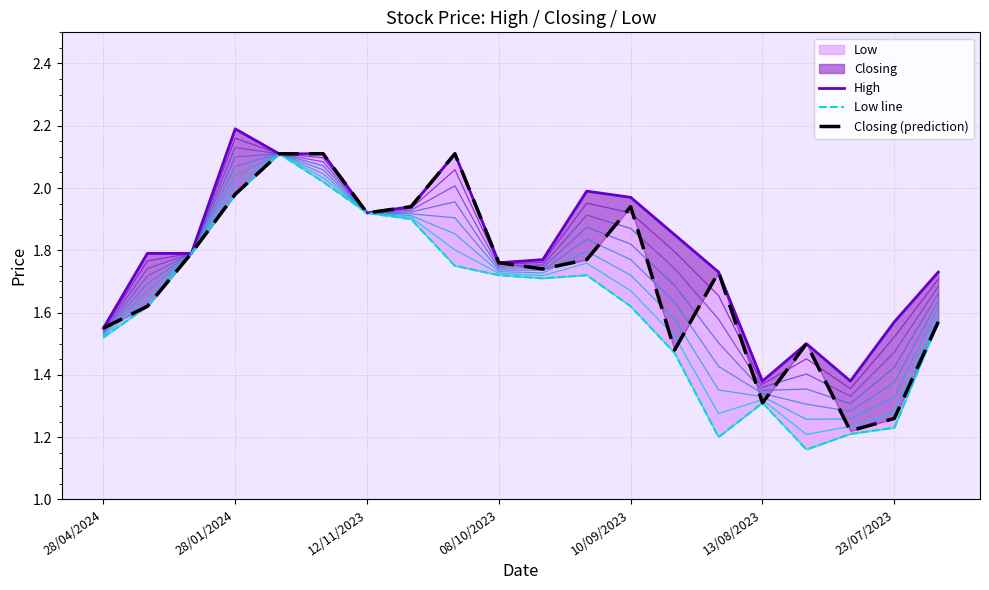

What is the sum of all High values?

36.1